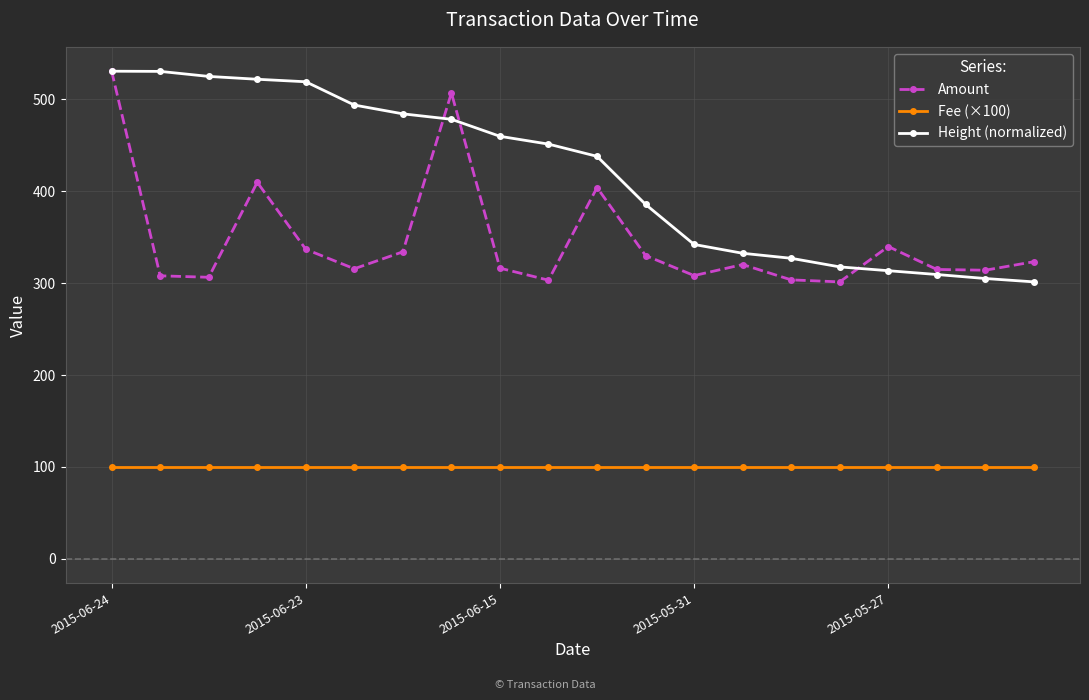

In Amount, how many points are lower than both neighbors (excluding endpoints)?

6